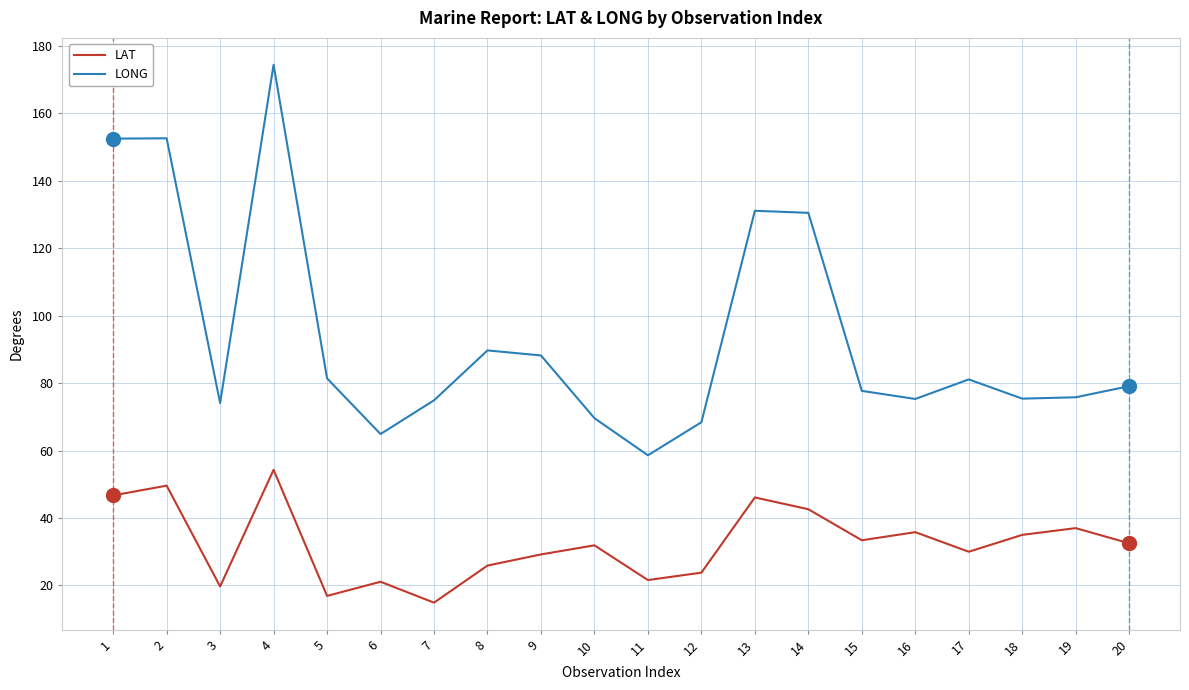

At how many categories does at least one series exceed 51?

20